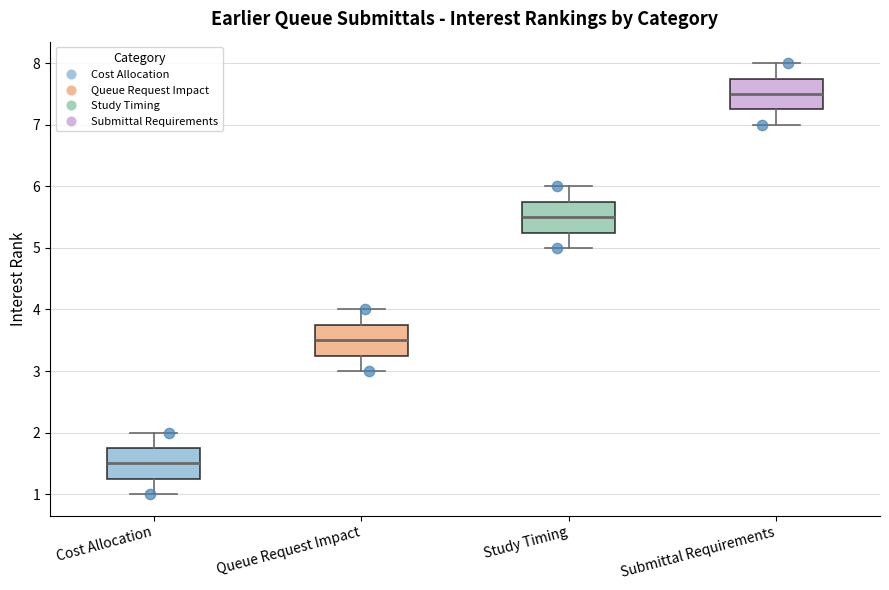

Reading left to right, read every box against the y-axis: the position of its median line, the range the box covers, and the ends of its whiskers. The values are not printed on the chart, so give them approximately, as read against the axis.

Cost Allocation: median 1.5, box 1.3 to 1.8, whiskers 1.0 to 2.0
Queue Request Impact: median 3.5, box 3.3 to 3.8, whiskers 3.0 to 4.0
Study Timing: median 5.5, box 5.3 to 5.8, whiskers 5.0 to 6.0
Submittal Requirements: median 7.5, box 7.3 to 7.8, whiskers 7.0 to 8.0